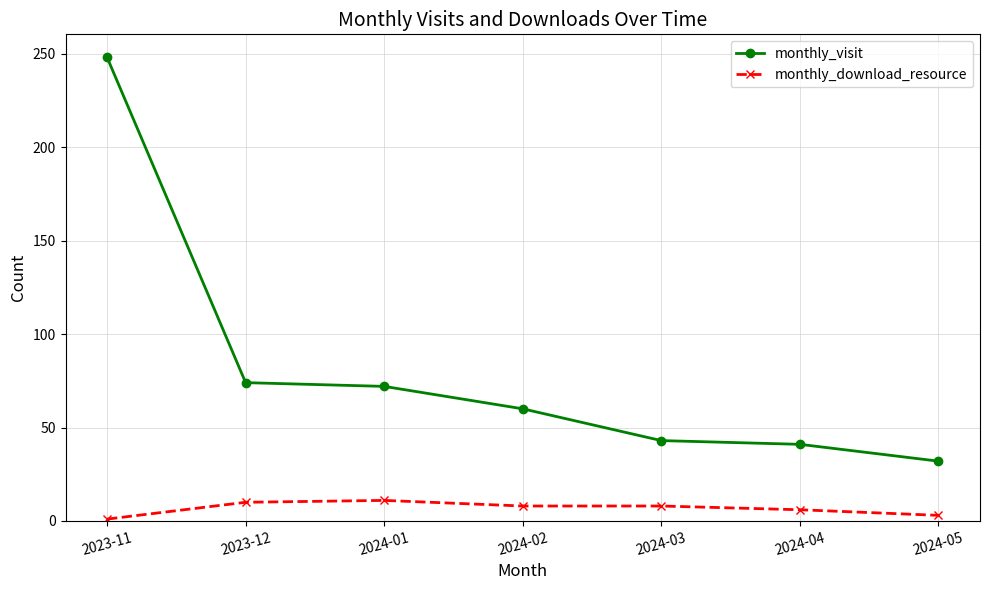

The monthly_download_resource series shows 11 at 2024-01. True or false?

True